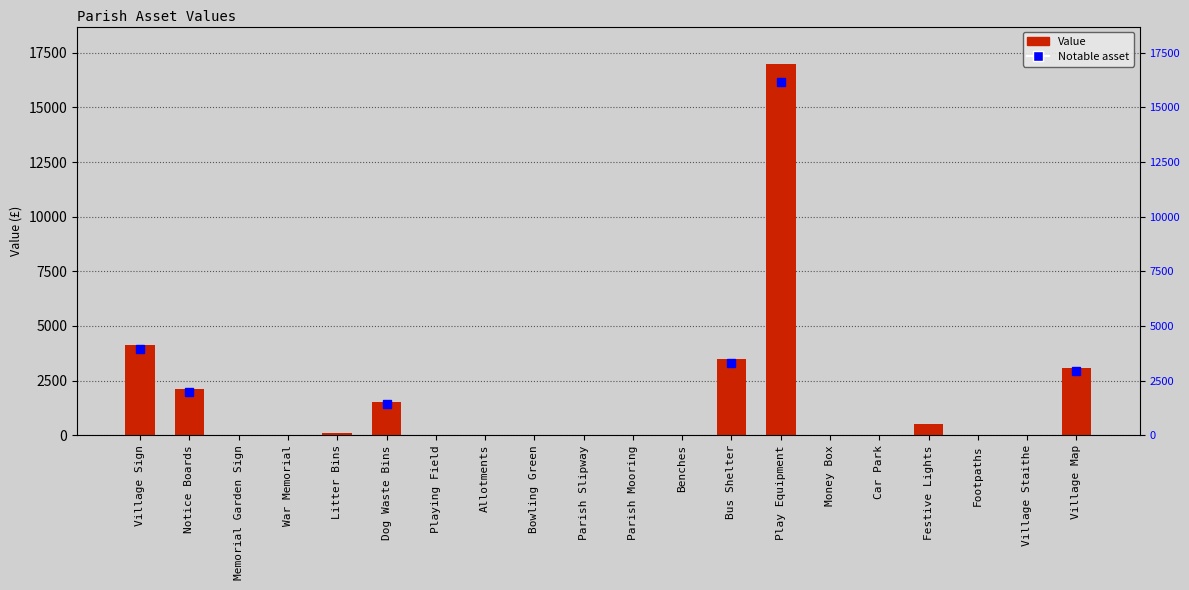

How many distinct data groups are displayed?

1